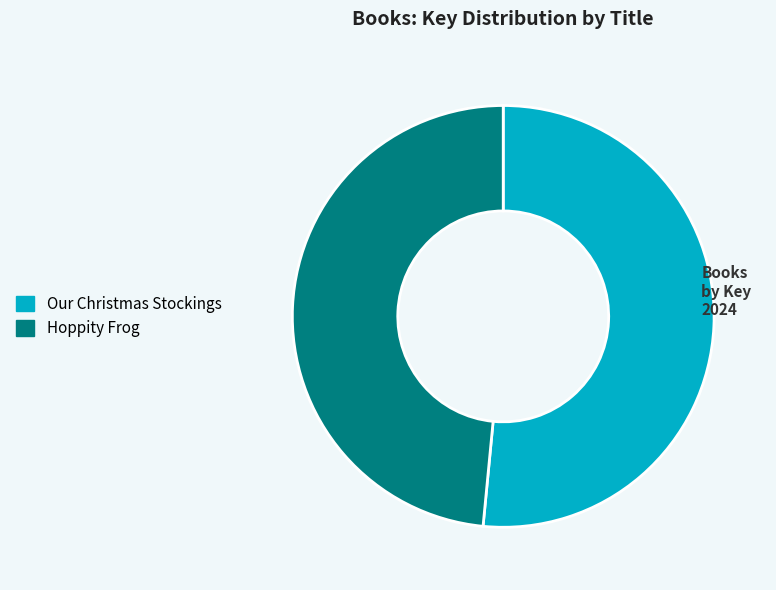

Rank the categories by value from highest to lowest.

Our Christmas Stockings, Hoppity Frog